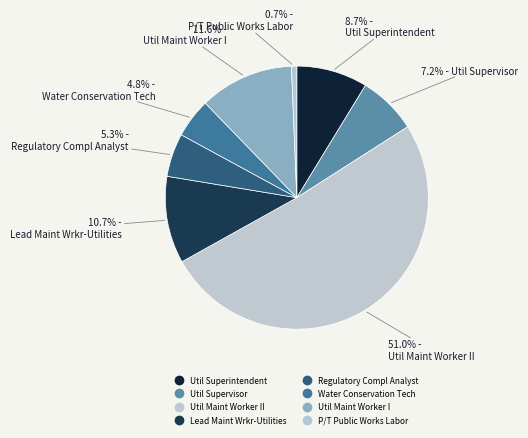

How many segments does this pie chart have?

8